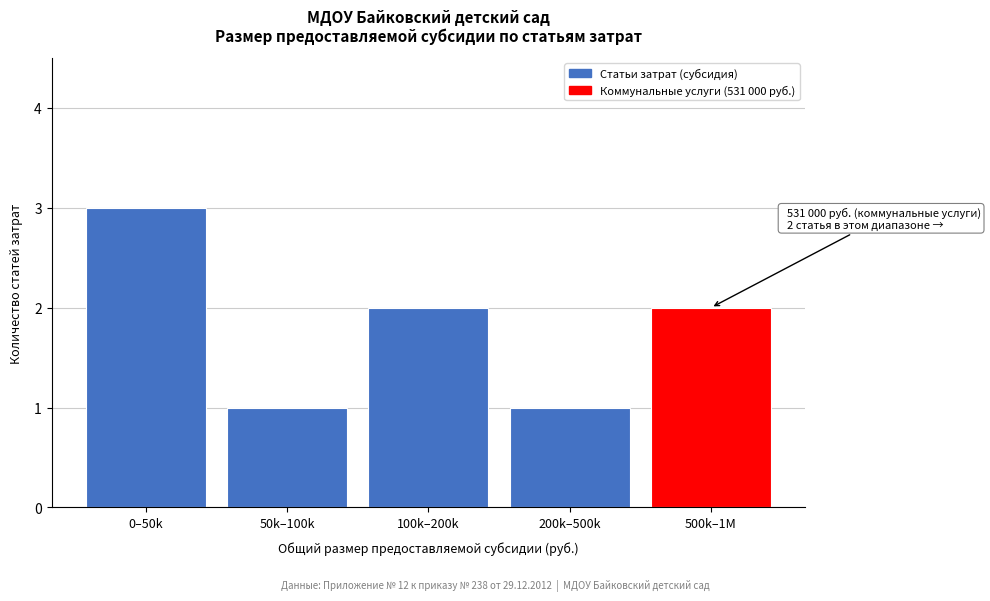

Reading right to left, extract all data points from this chart.

500k–1M=2	200k–500k=1	100k–200k=2	50k–100k=1	0–50k=3